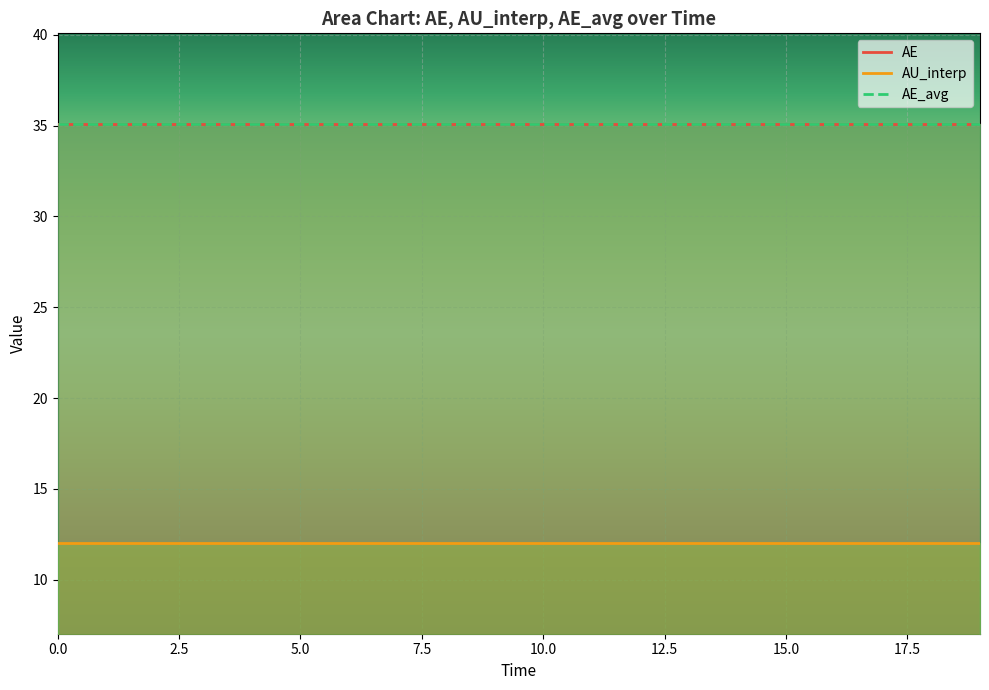

Between 5.0 and 17.0, which is larger?

5.0